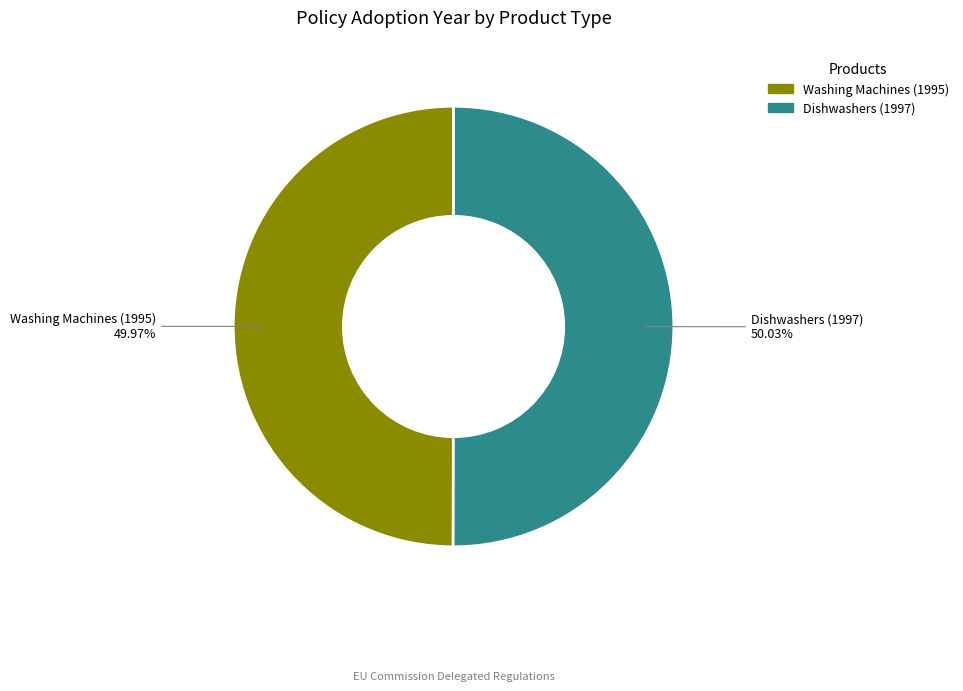

What is the ratio of the value at Washing Machines (1995) to the value at Dishwashers (1997)?

1.0